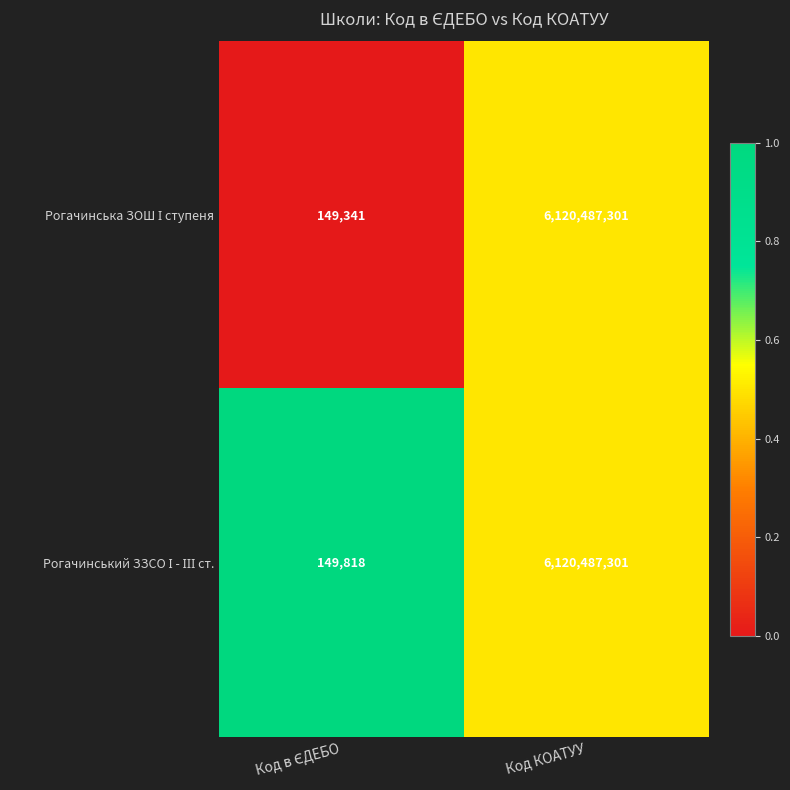

How many series are shown in this chart?

2